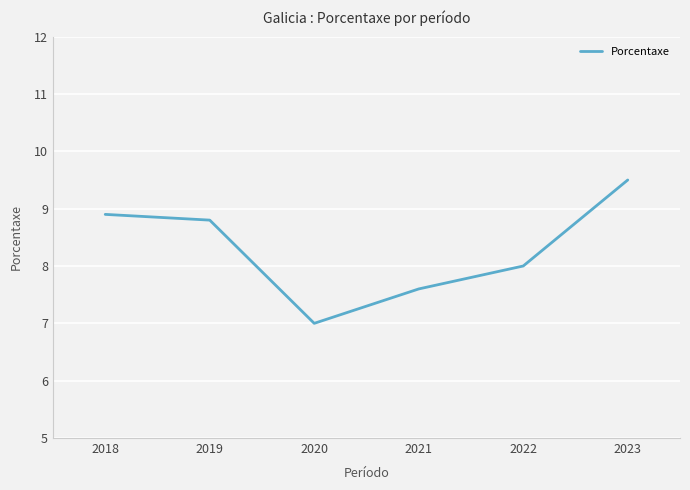

Rank the categories by value from highest to lowest.

2023, 2018, 2019, 2022, 2021, 2020